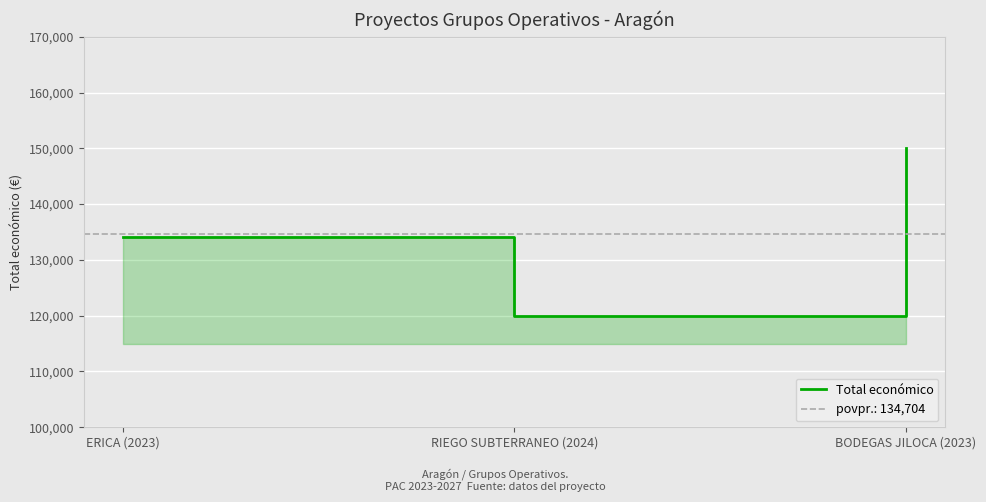

Reading left to right, what are all the values shown in this chart?

134112	120000	150000